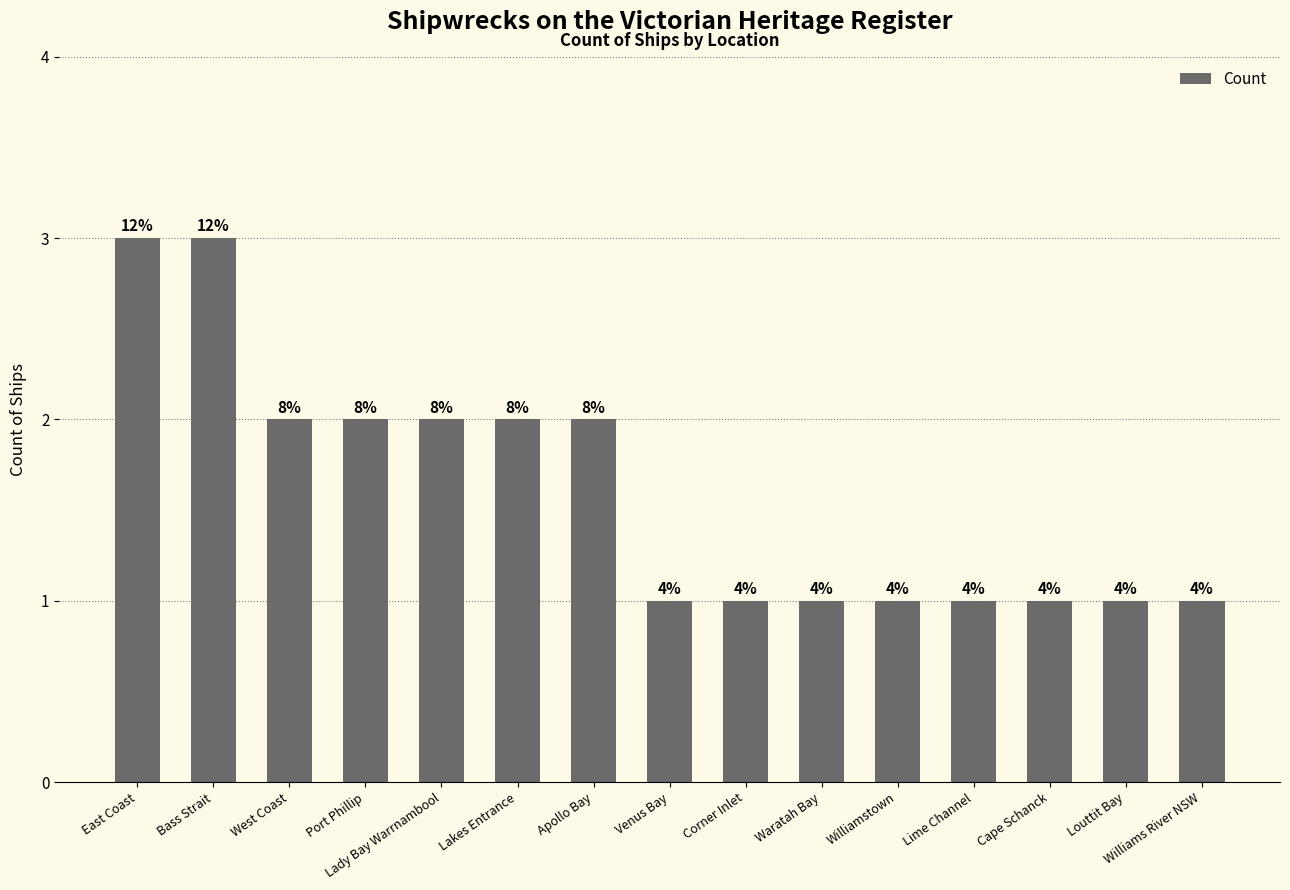

What is the difference between the second highest and minimum values?

2